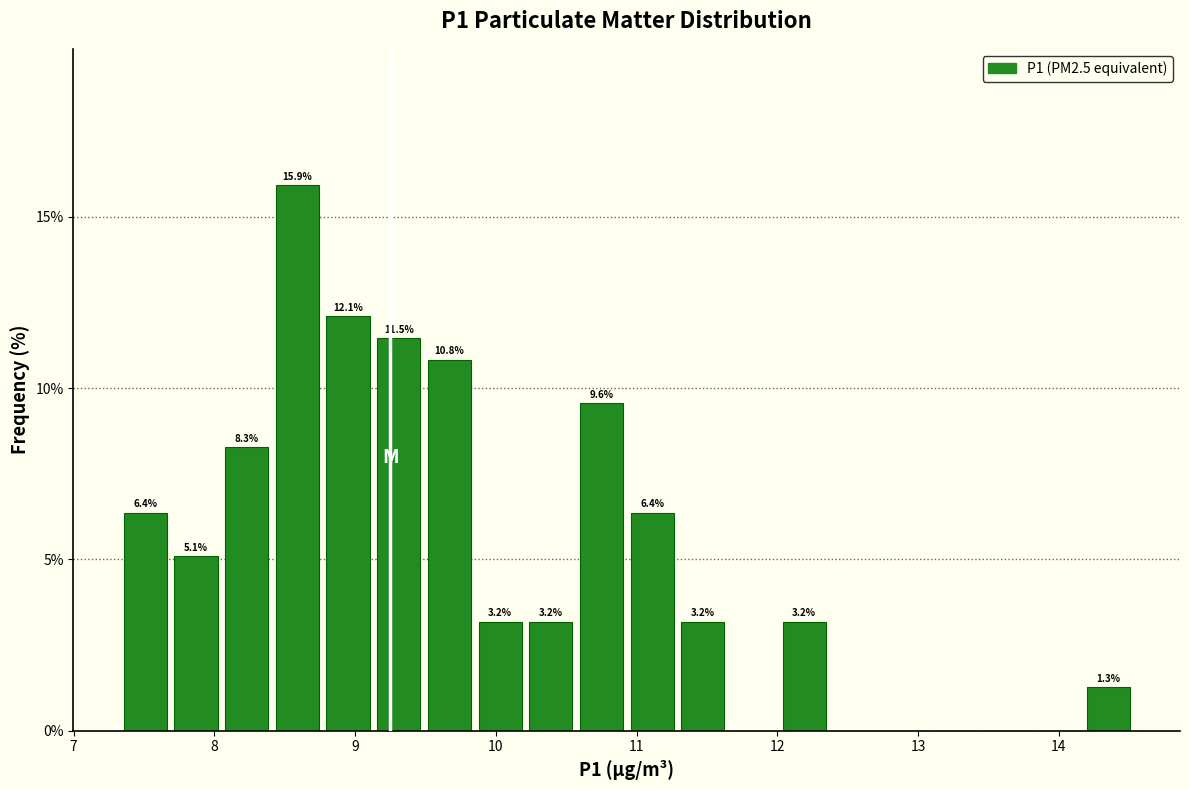

Around what value on the x-axis is the tallest bar? Give the approximate position of its centre, as read against the axis.

8.6